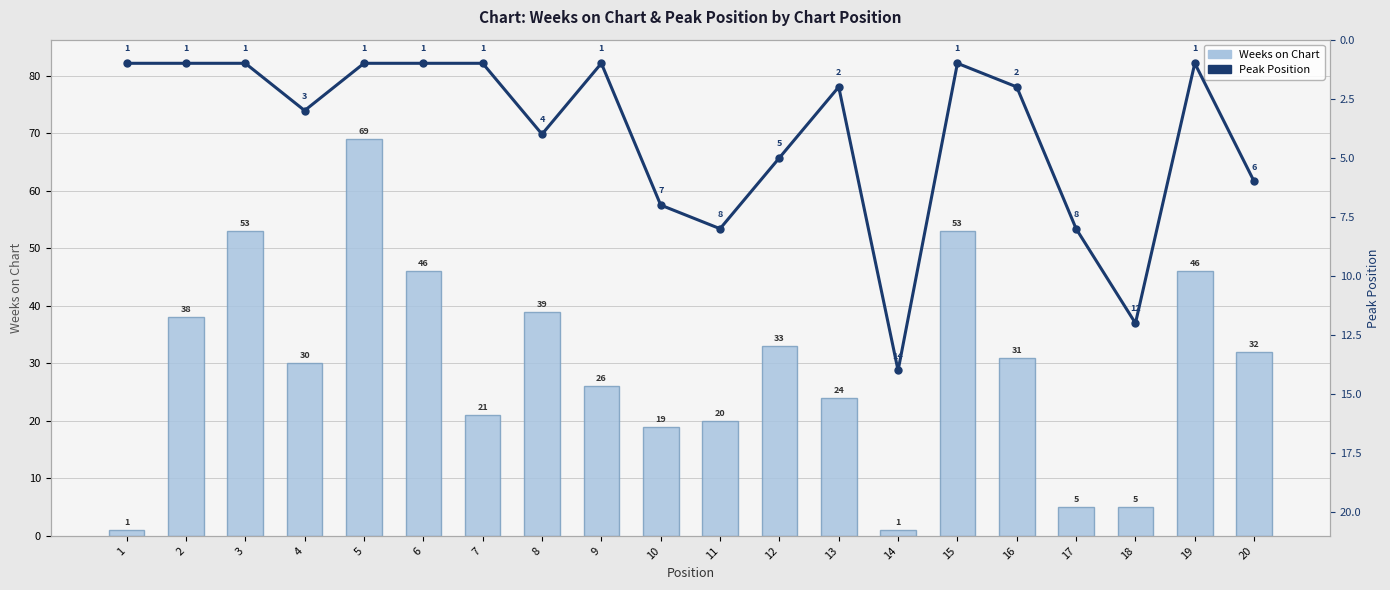

How many groups of bars are there?

20